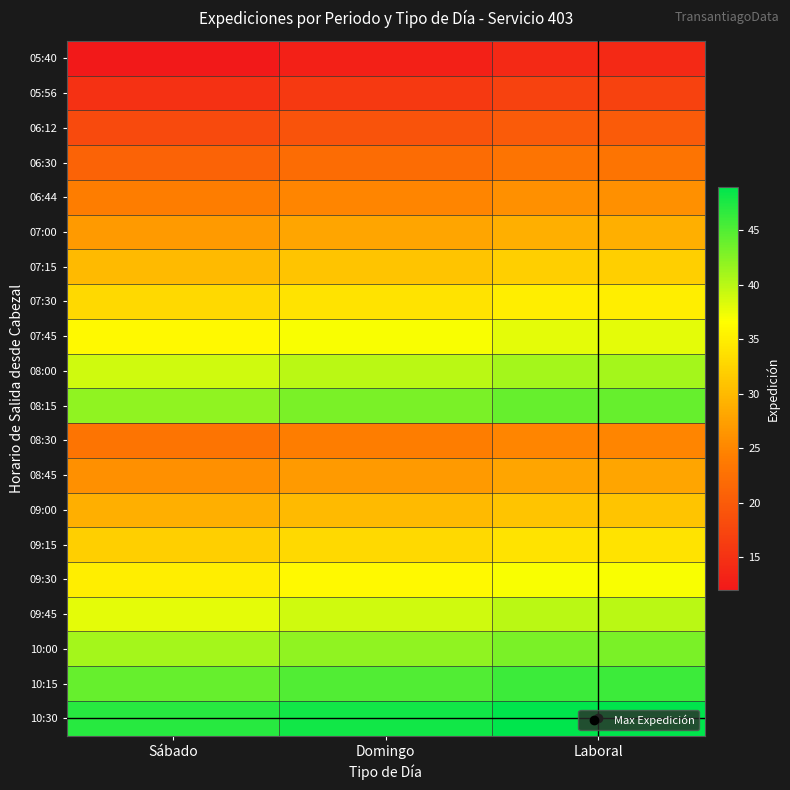

How many distinct data groups are displayed?

20